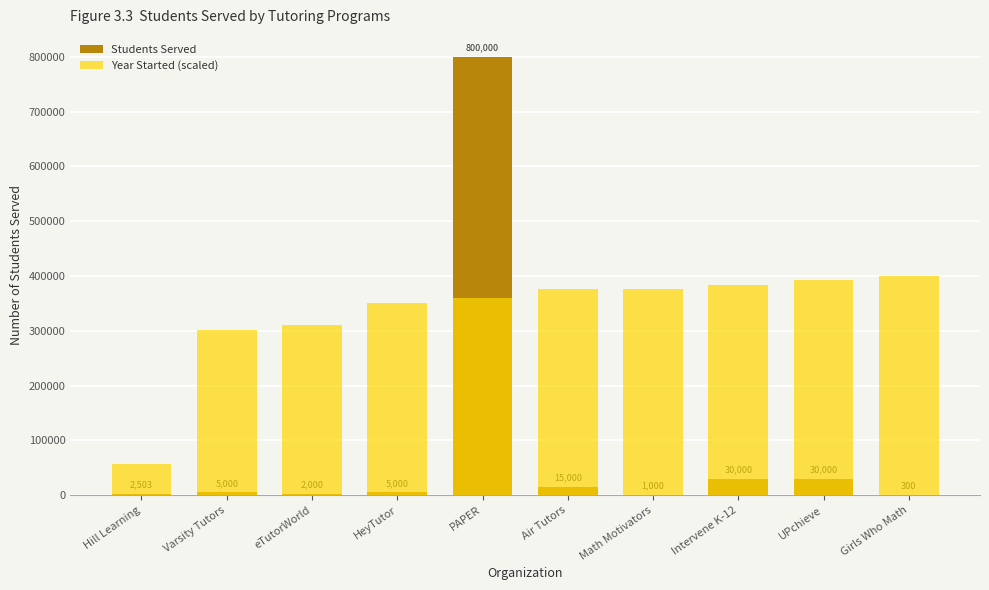

List the labels in order of Students Served value, largest first.

PAPER, Intervene K-12, UPchieve, Air Tutors, Varsity Tutors, HeyTutor, Hill Learning, eTutorWorld, Math Motivators, Girls Who Math